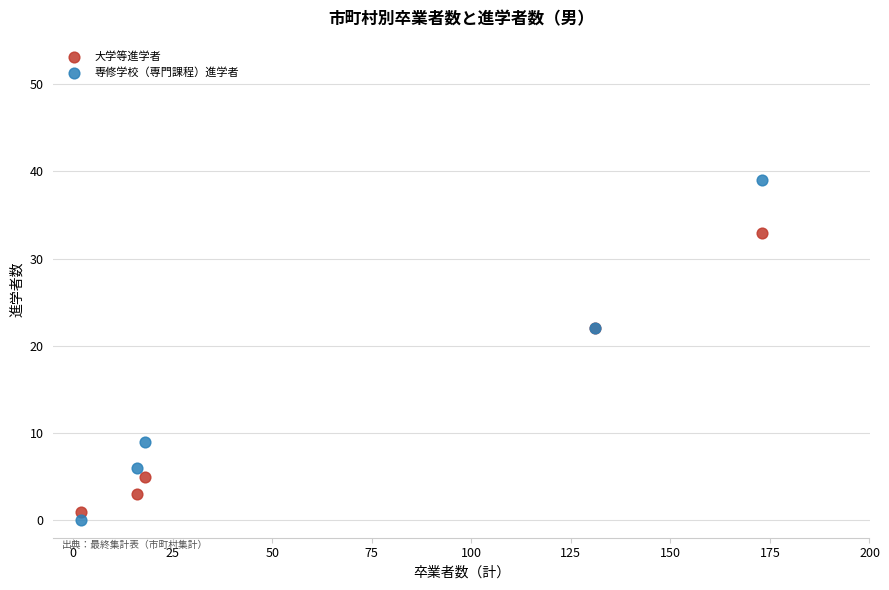

What are all the series names shown in the legend?

大学等進学者, 専修学校（専門課程）進学者